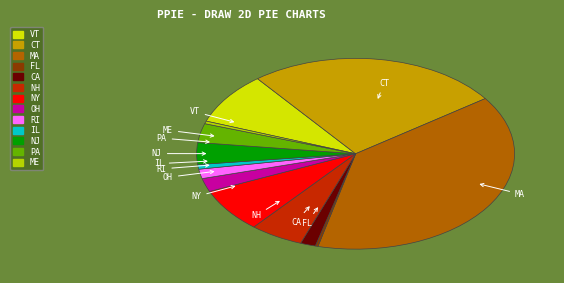

Which category has the biggest portion of the pie?

MA